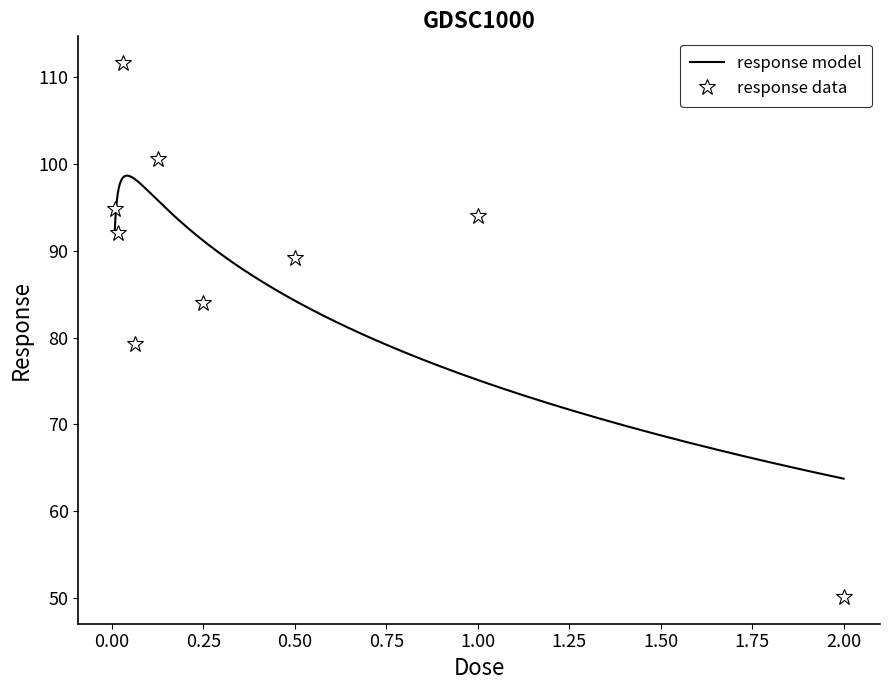

The chart shows a value of 42.8 at 0.5. True or false?

False